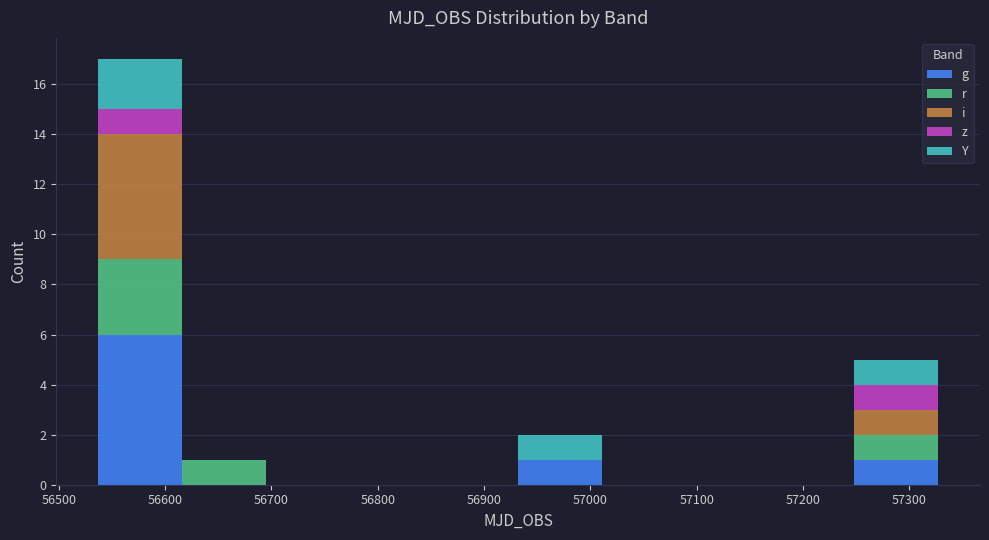

Reading left to right, list every stacked bar in this chart as the range it spans on the x-axis followed by its total height. Neither the bar edges nor the heights are printed on the chart, so give them approximately, as read against the axes.

56540 to 56620: 17
56620 to 56700: 1
56700 to 56770: 0
56770 to 56850: 0
56850 to 56930: 0
56930 to 57010: 2
57010 to 57090: 0
57090 to 57170: 0
57170 to 57250: 0
57250 to 57330: 5